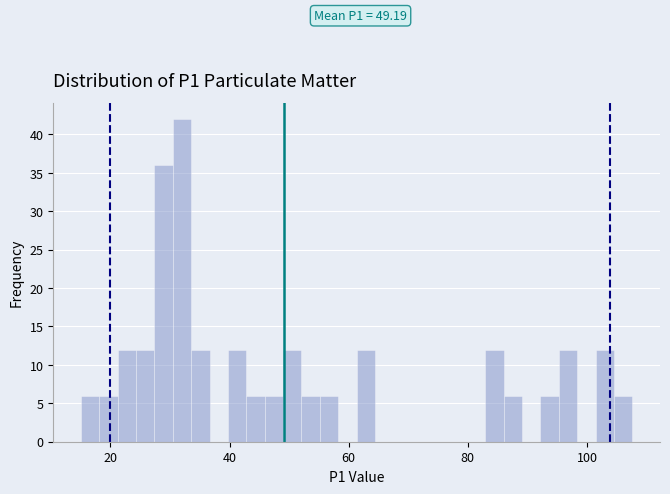

Read against the x-axis, roughly where is the centre of the tallest bar?

32